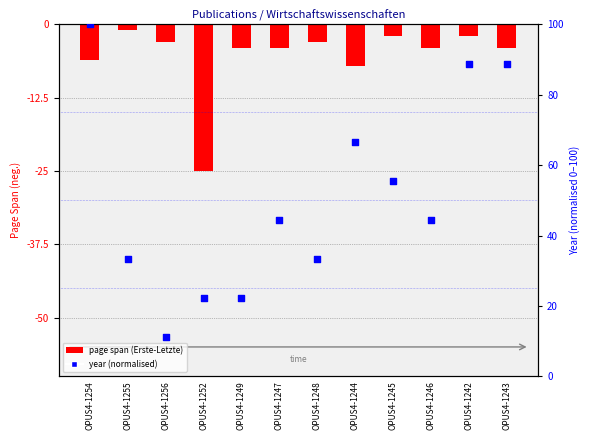

Between OPUS4-1244 and OPUS4-1242, which is larger?

OPUS4-1242